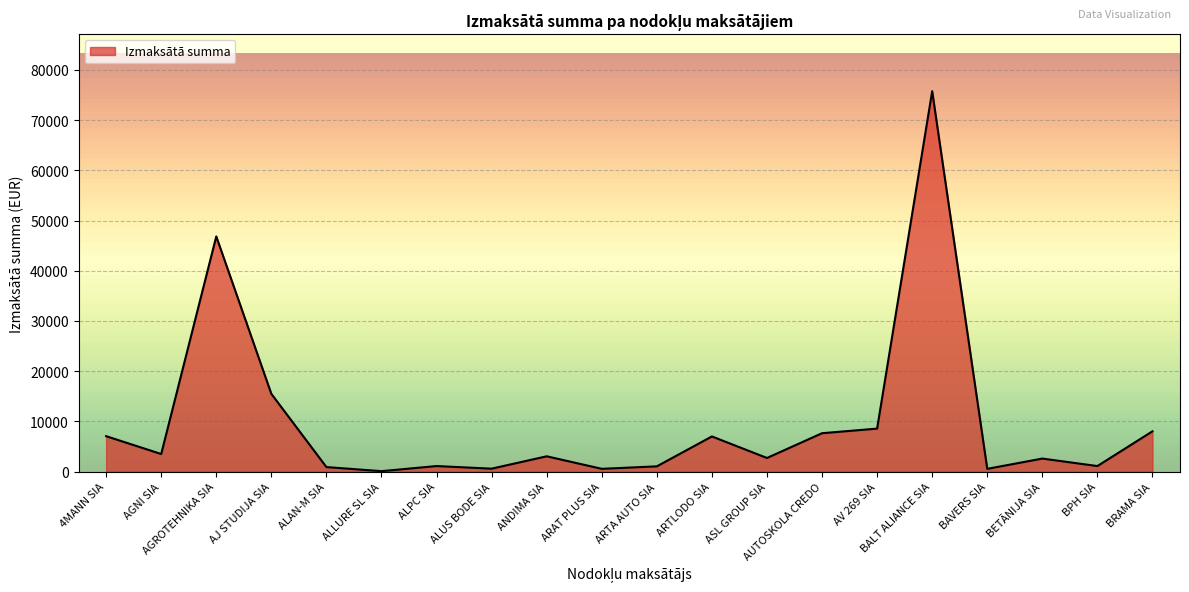

What is the change in value from 4MANN SIA to AGNI SIA?

-3550.1